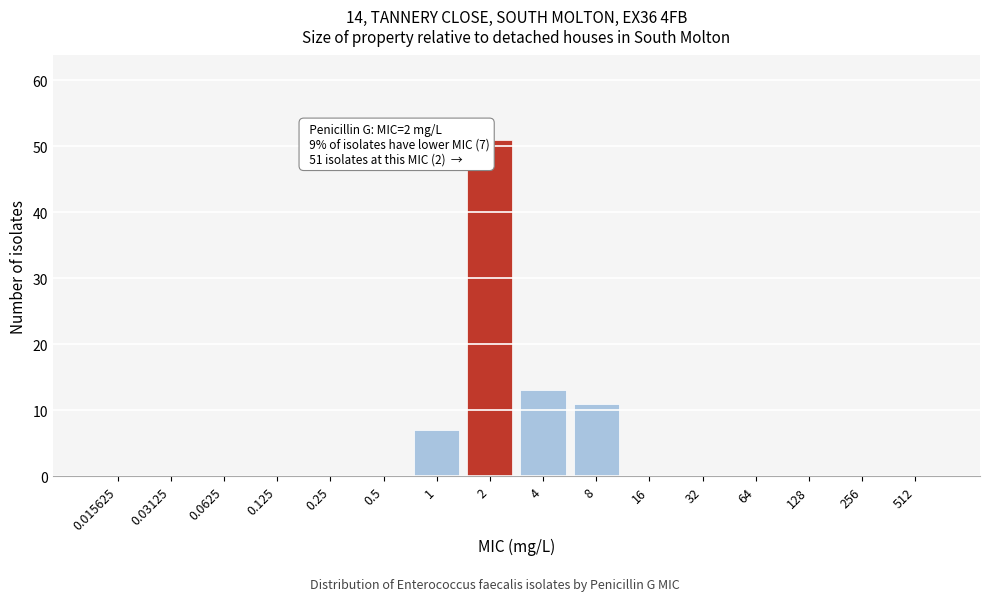

Reading right to left, list all the values displayed in this chart.

512=0	256=0	128=0	64=0	32=0	16=0	8=11	4=13	2=51	1=7	0.5=0	0.25=0	0.125=0	0.0625=0	0.03125=0	0.015625=0